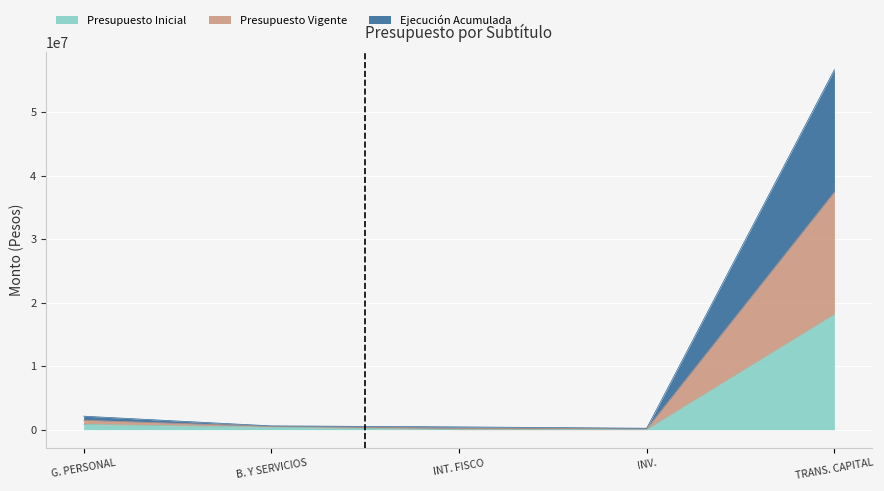

At how many categories does at least one series exceed 42429296?

1